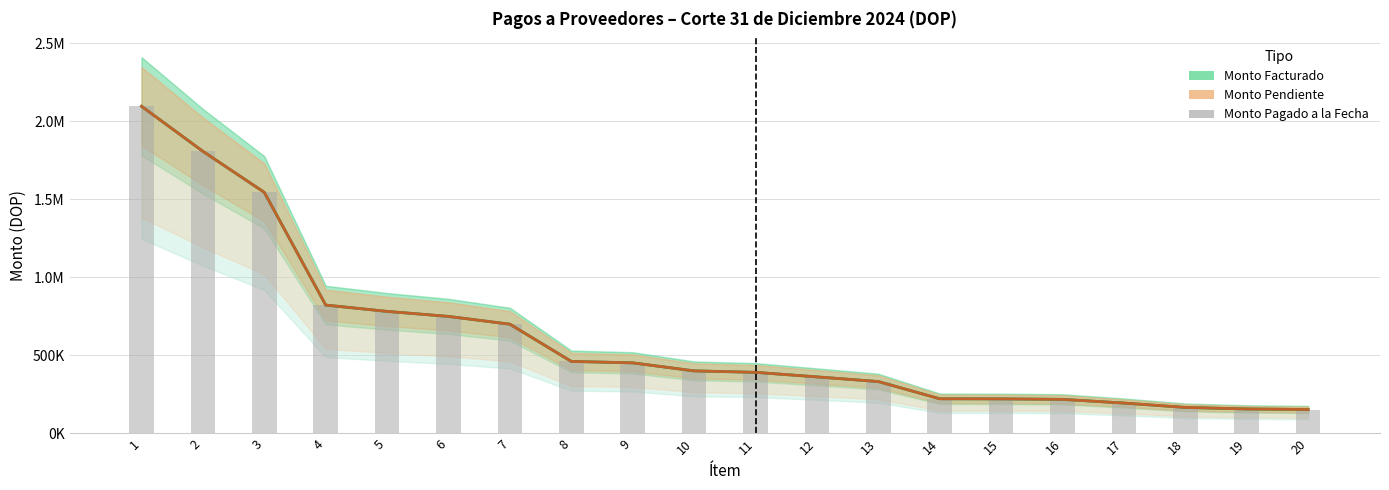

What is the difference between the second highest and second lowest values in the Monto Pendiente series?

1649624.1